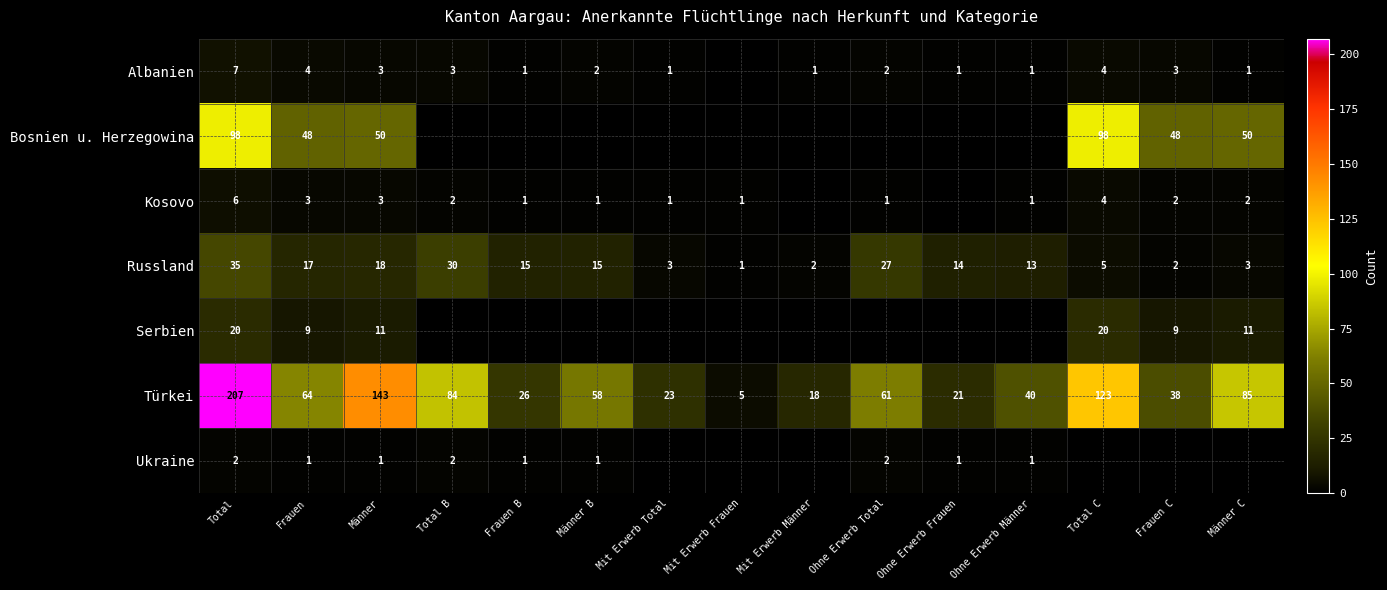

Is the value of Türkei at Ohne Erwerb Total greater than the value of Kosovo at Total C?

Yes